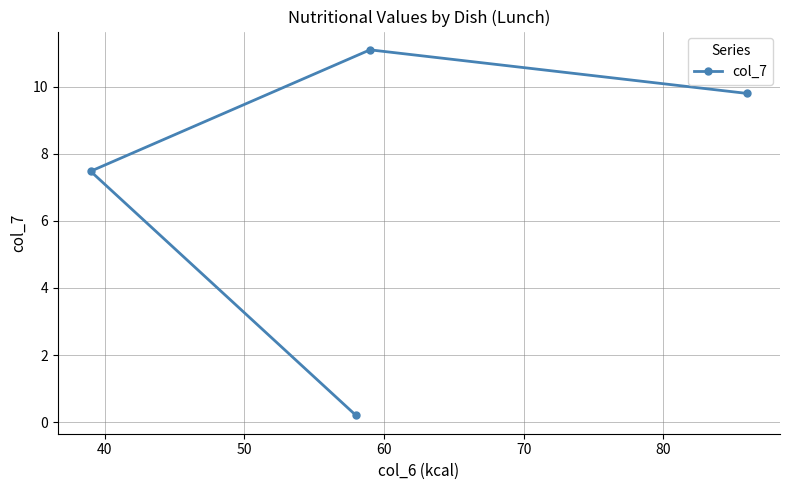

What is the value of the 1st point from the left?

7.5